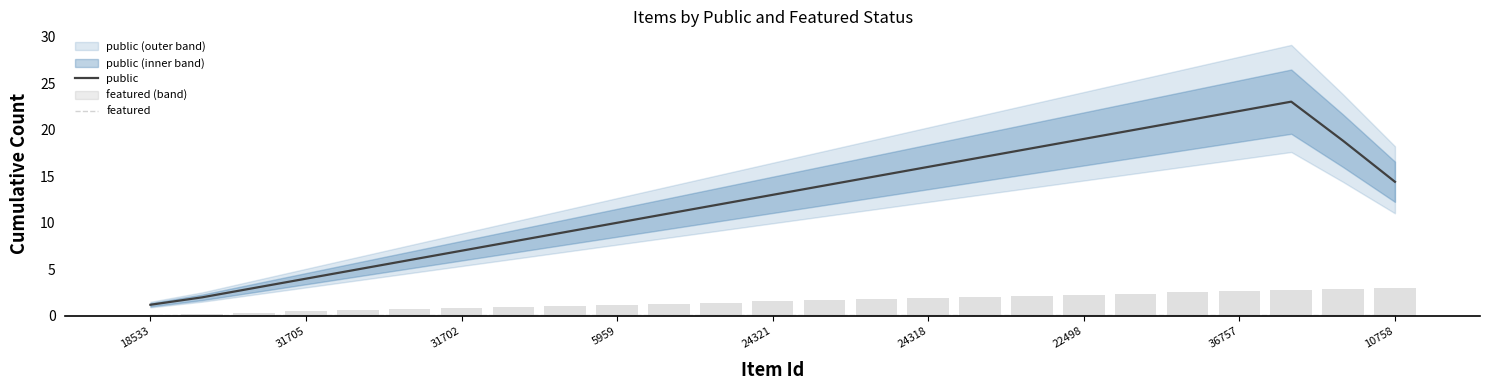

How many values in the public series exceed 13?

13